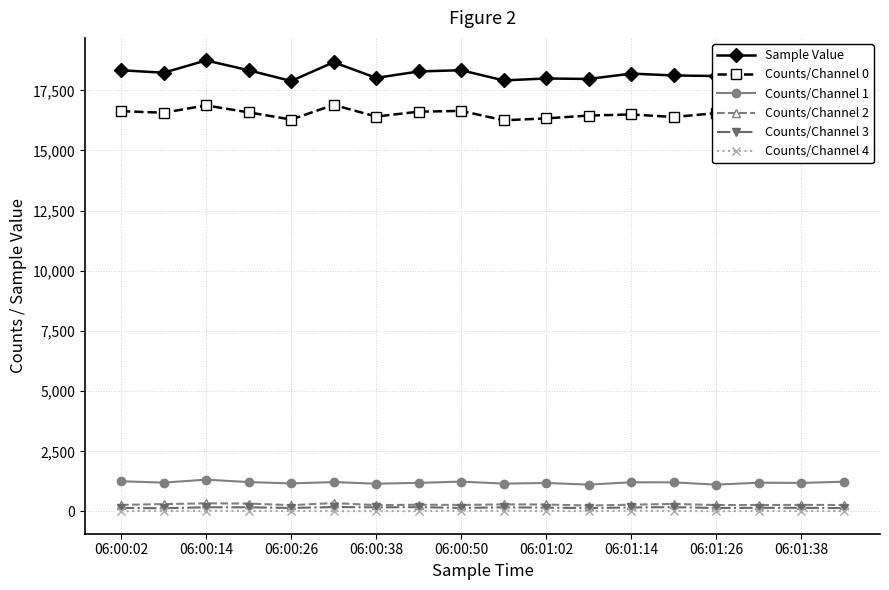

Which series has the largest range (max minus min)?

Sample Value